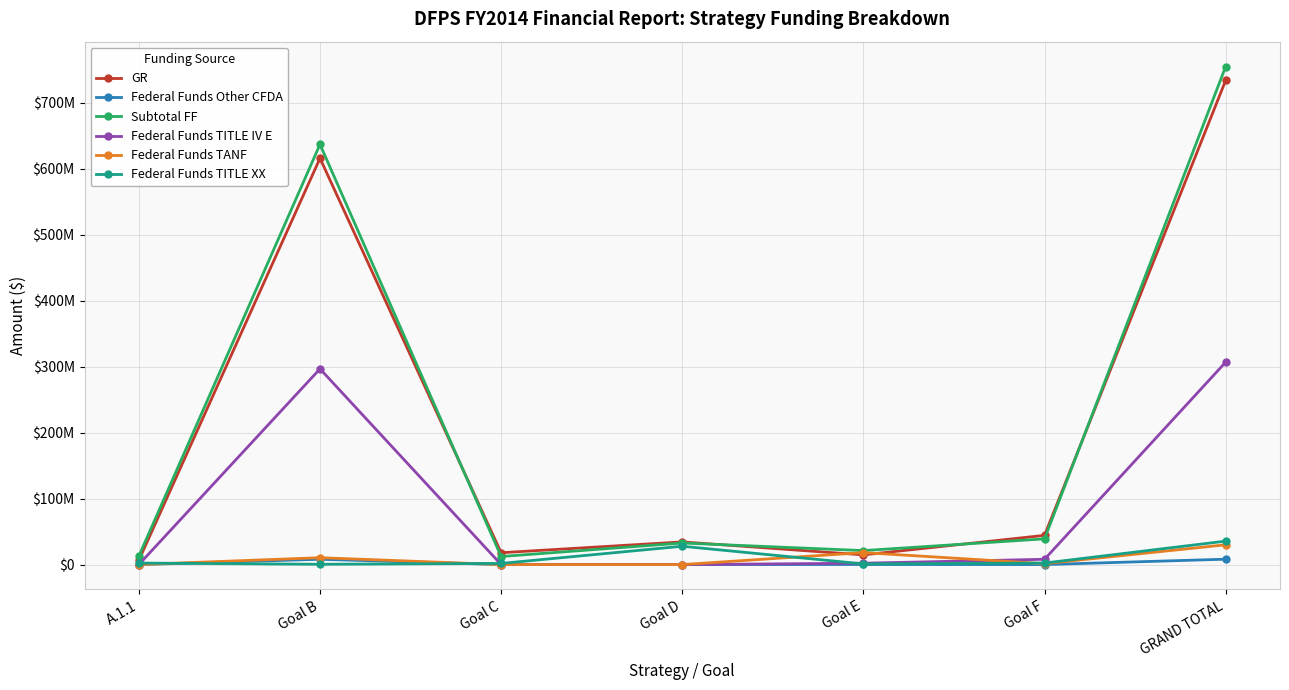

Where does the Federal Funds TITLE IV E series first go above 2079834?

Goal B